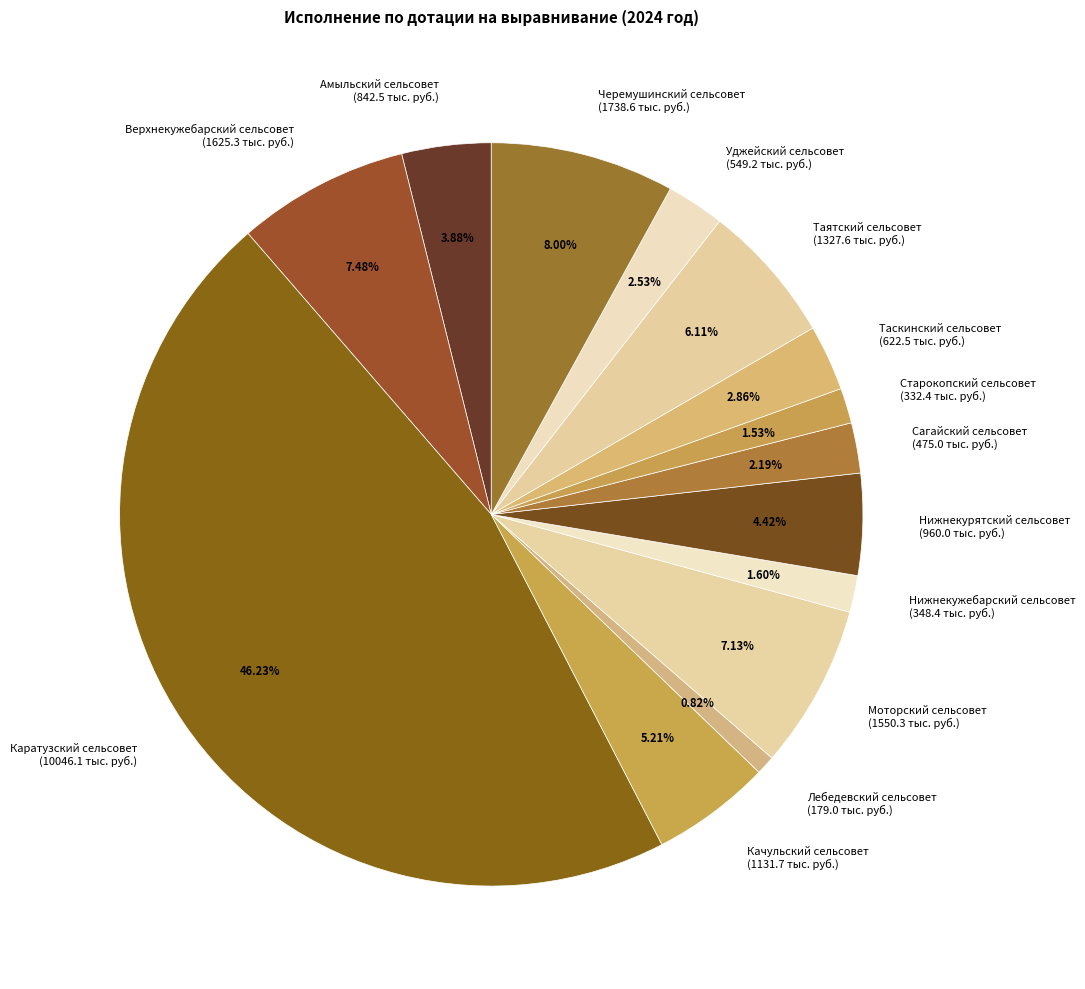

Which slice is the smallest?

Лебедевский сельсовет